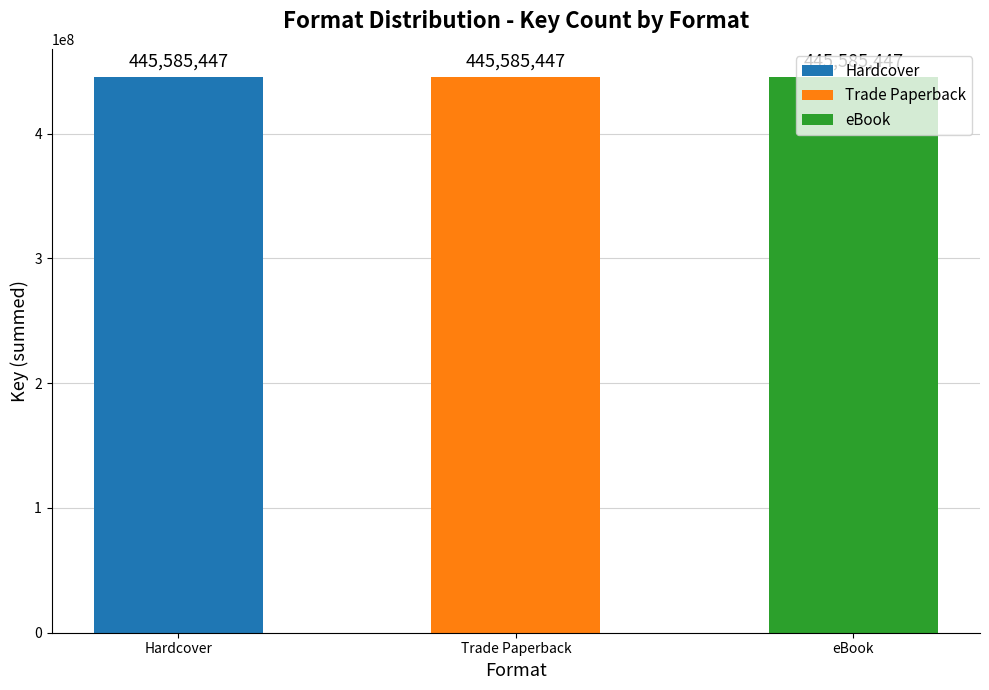

Which has a higher value, Trade Paperback or Hardcover?

Hardcover